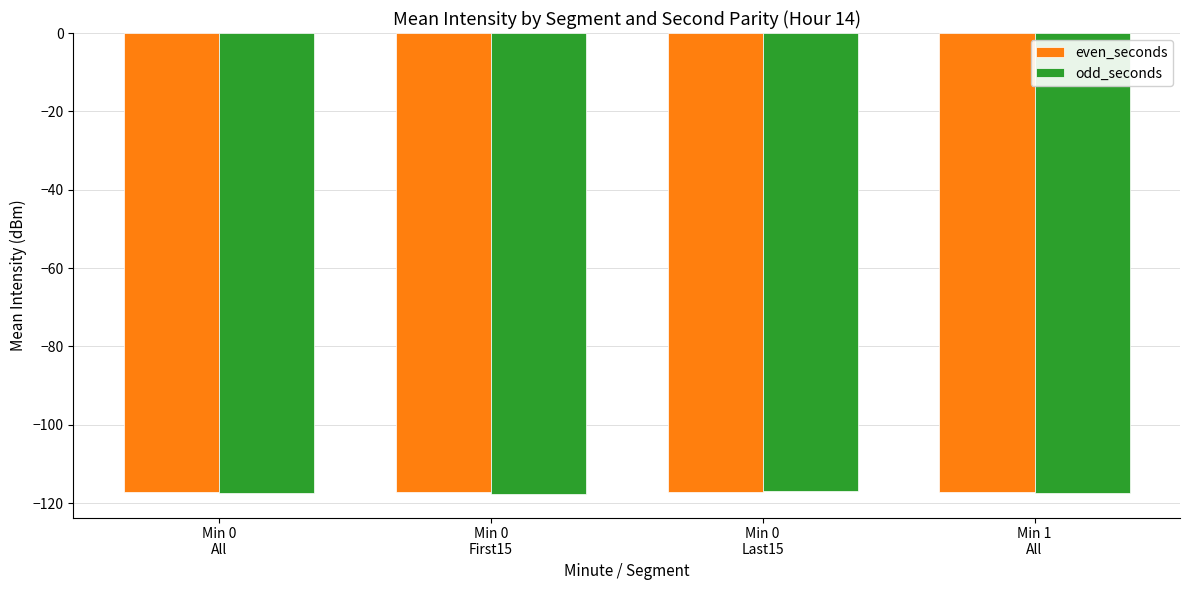

What is the total value across all series at Min 0
First15?

-235.0